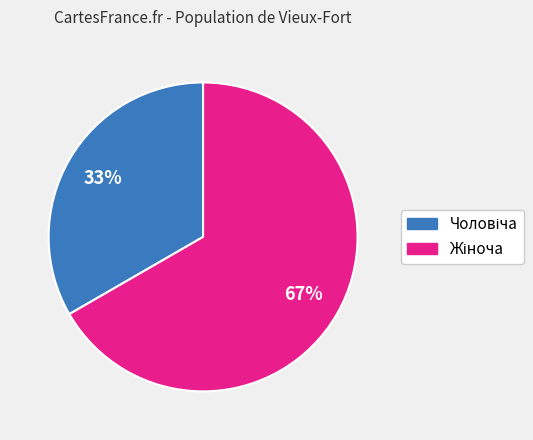

To the nearest percent, what is the average slice percentage?

50%